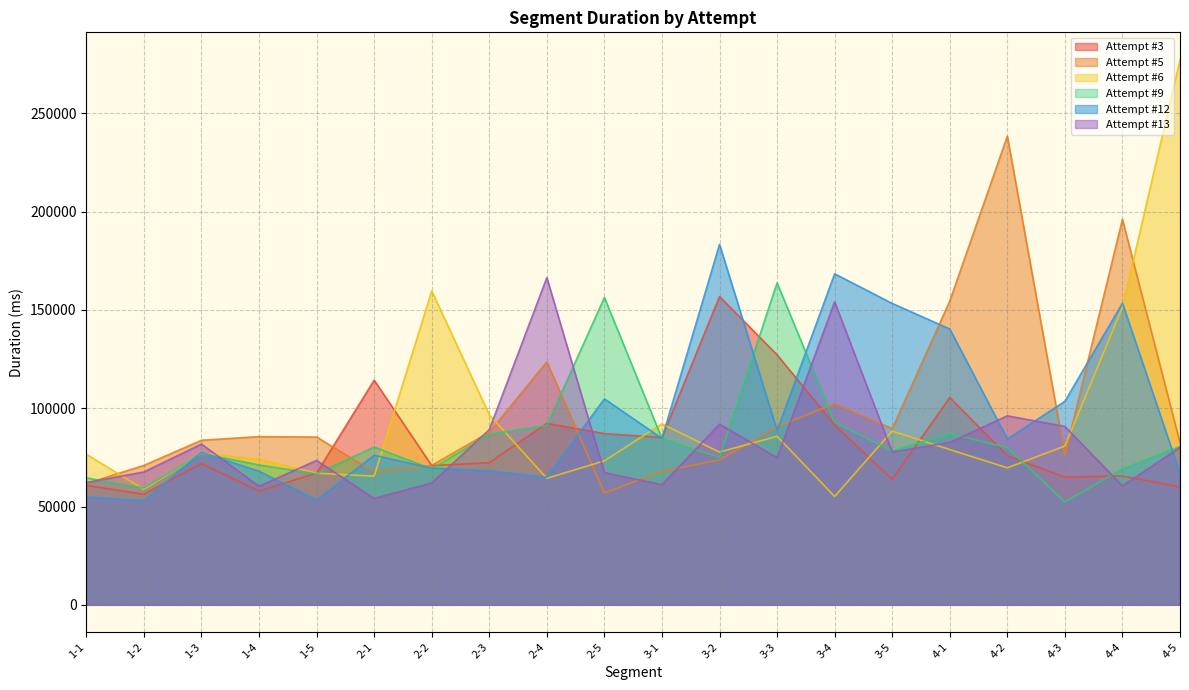

At 2-1, list the series in order from smallest to largest.

Attempt #13, Attempt #6, Attempt #5, Attempt #12, Attempt #9, Attempt #3